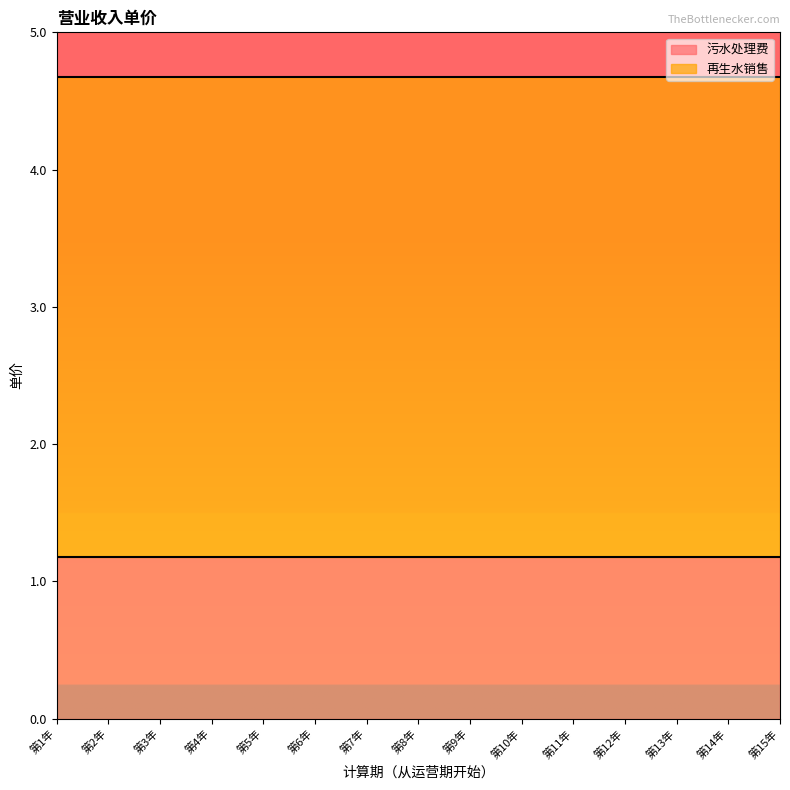

True or false: 污水处理费 has more than 1 points higher than both neighbors.

False